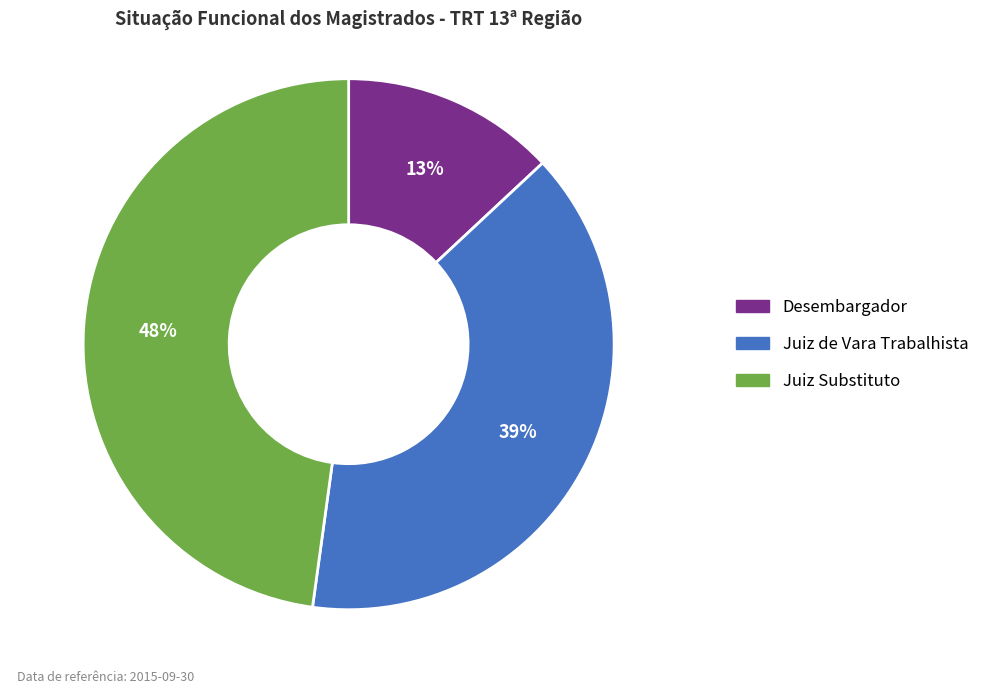

Rank the categories by value from highest to lowest.

Juiz Substituto, Juiz de Vara Trabalhista, Desembargador